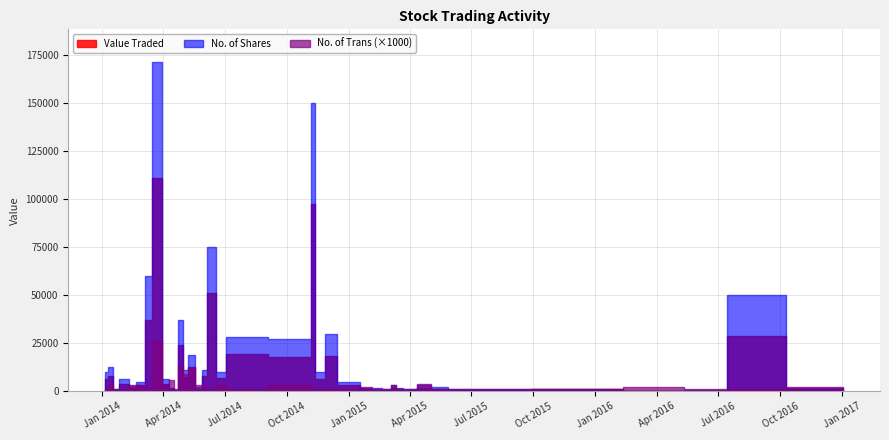

What are all the series names shown in the legend?

Value Traded, No. of Shares, No. of Trans